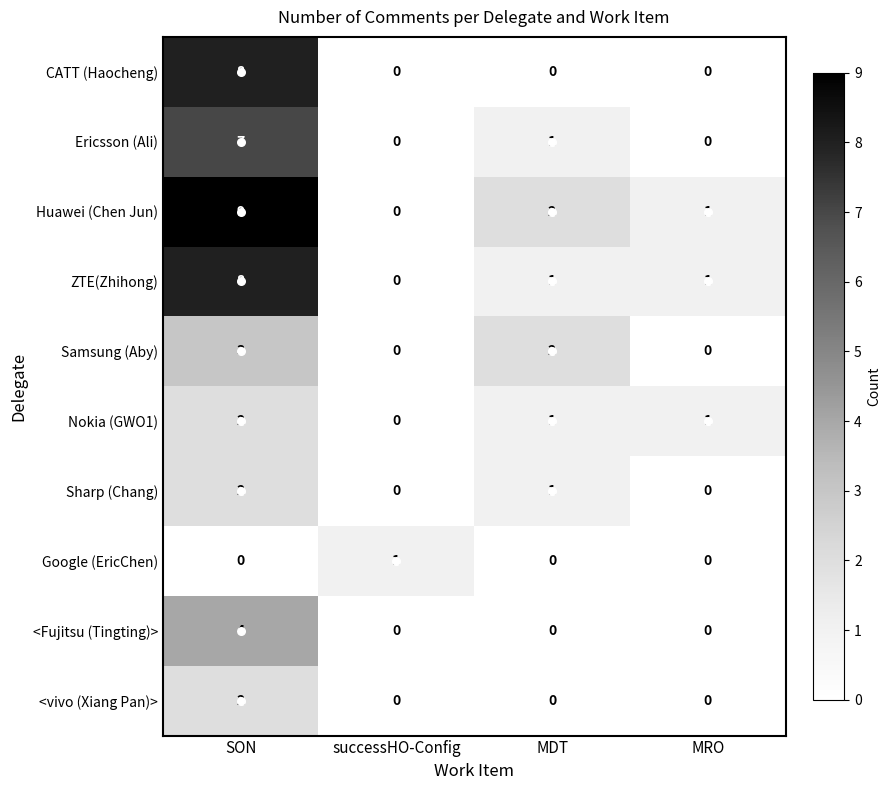

What is the sum of all CATT (Haocheng) values?

8